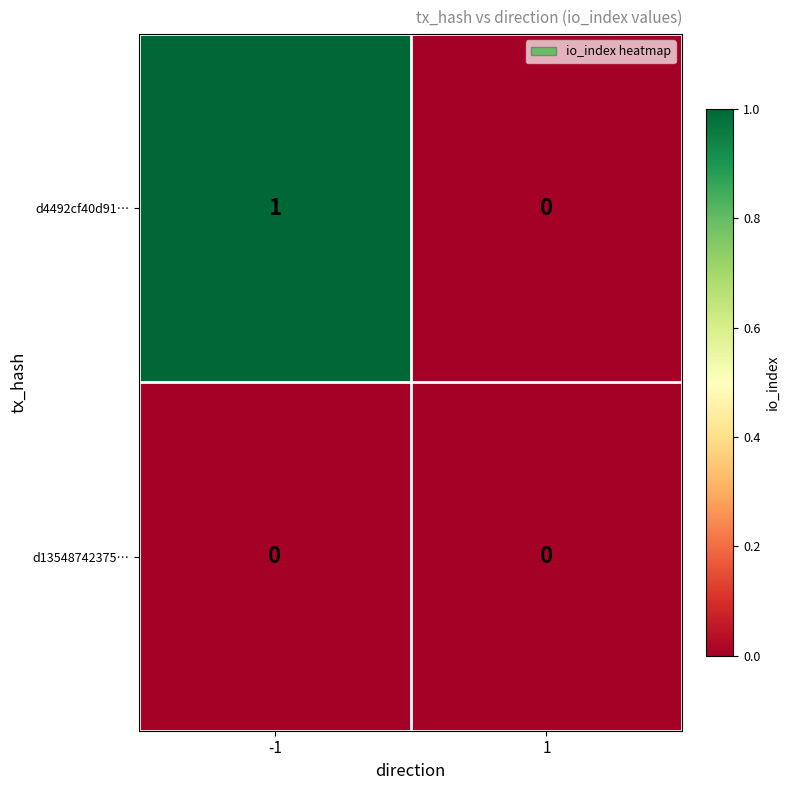

List the series in order of their overall mean, lowest first.

d13548742375…, d4492cf40d91…